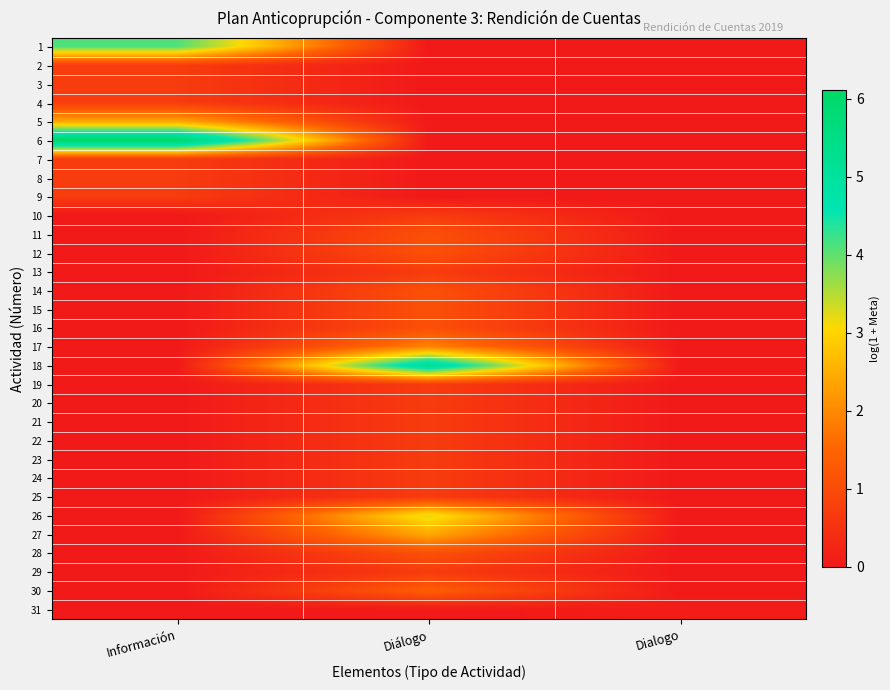

At Dialogo, list the series in order from smallest to largest.

1, 2, 3, 4, 5, 6, 7, 8, 9, 10, 11, 12, 13, 14, 15, 16, 17, 18, 19, 20, 21, 22, 23, 24, 25, 26, 27, 28, 29, 30, 31